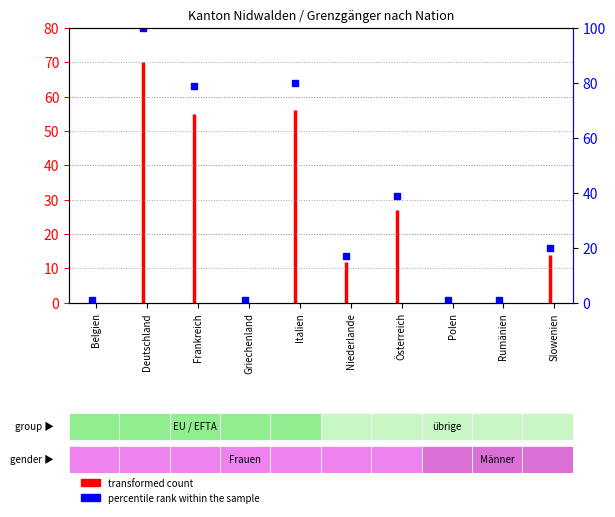

Between Griechenland and Deutschland, which is larger?

Deutschland